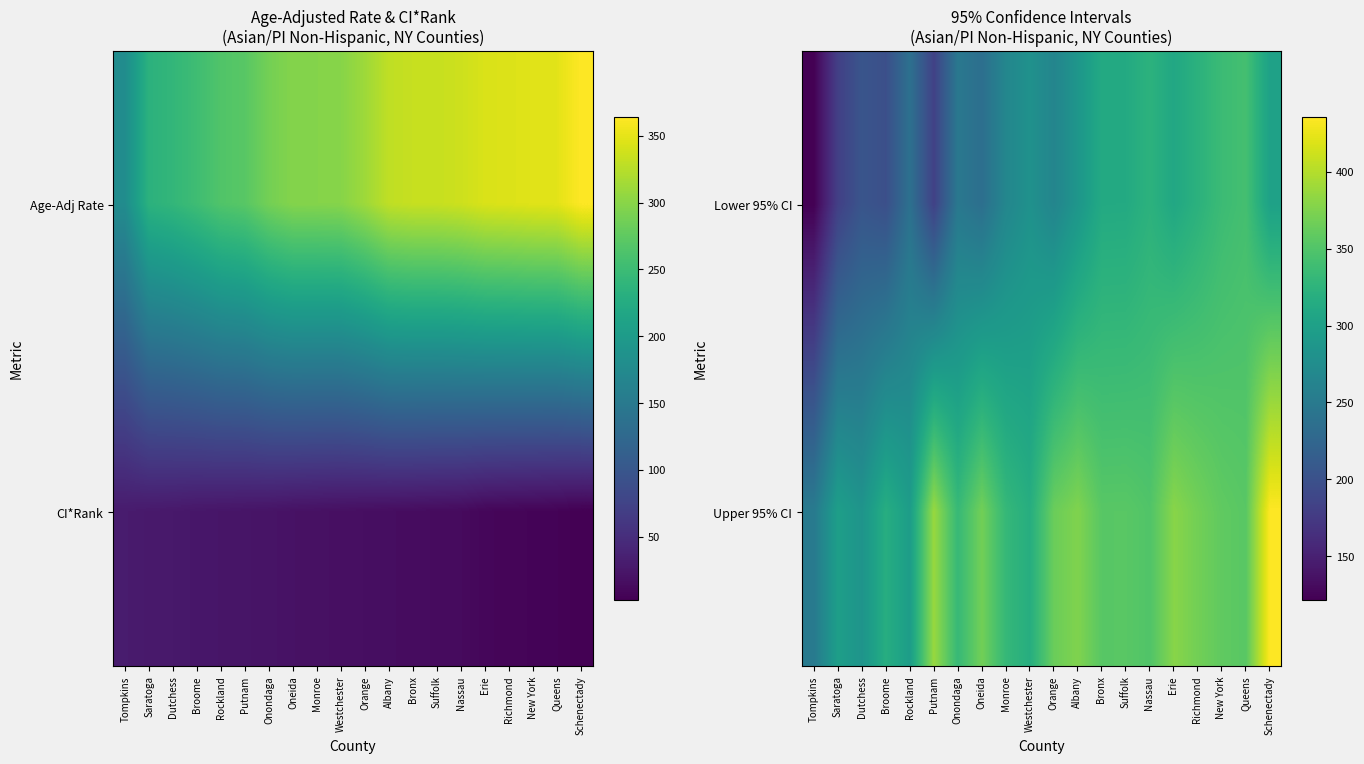

What is the average value of the Upper 95% CI series?

343.9